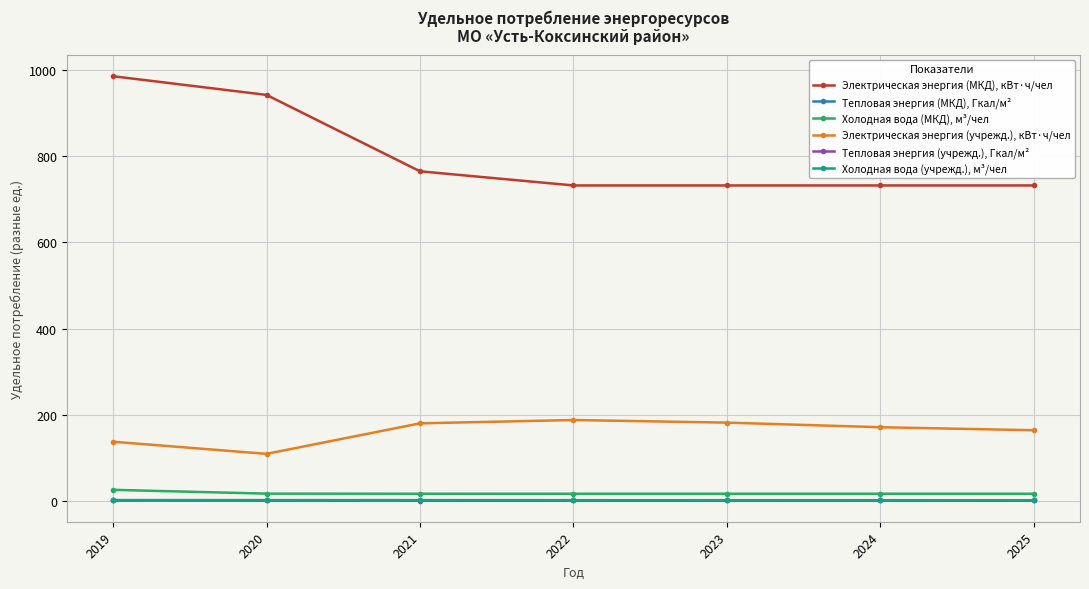

At how many categories does at least one series exceed 456?

7